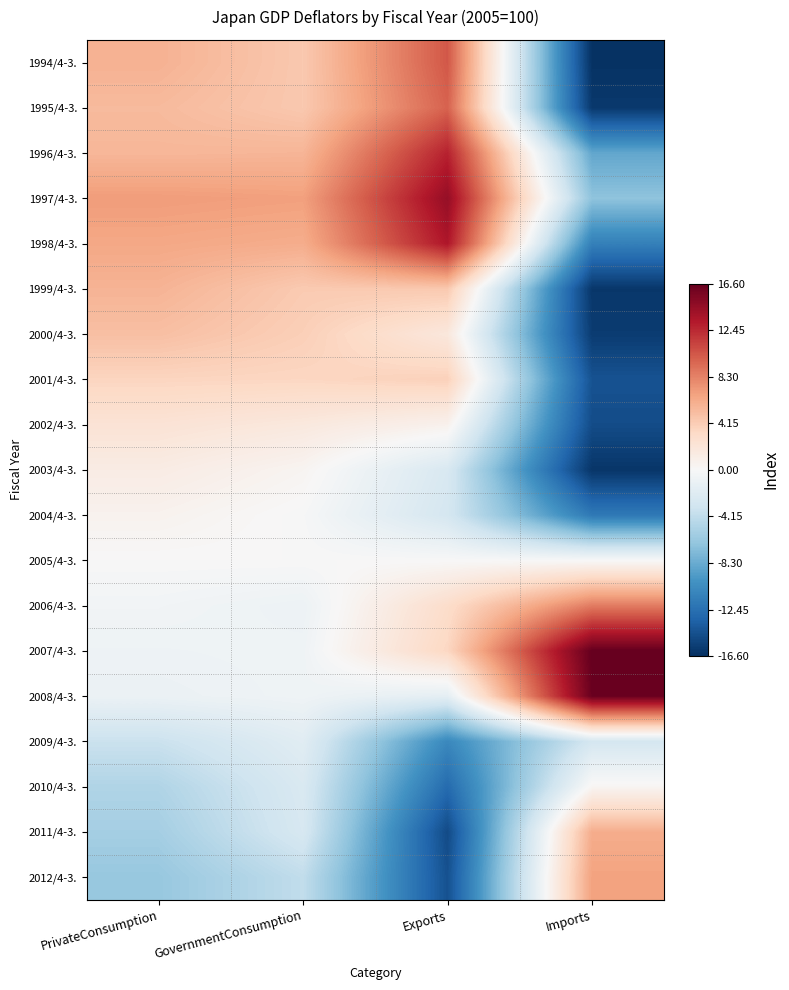

At which category does the chart reach its peak across all series?

Imports